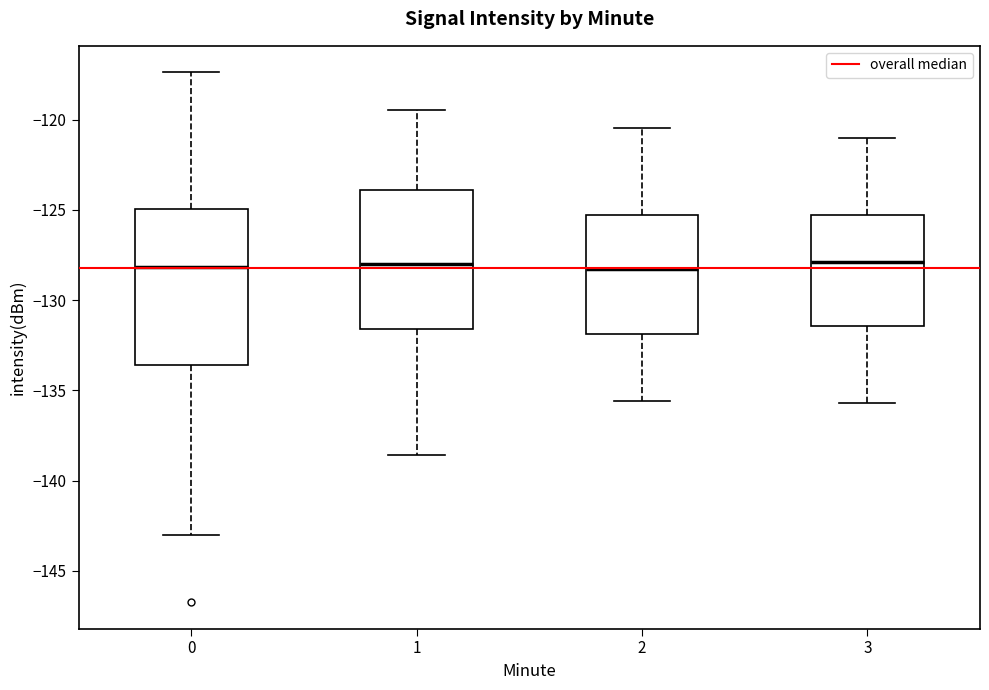

Where does the lower whisker of the box at x = 0 end on the y-axis? The values are not printed on the chart, so give them approximately, as read against the axis.

-143.0